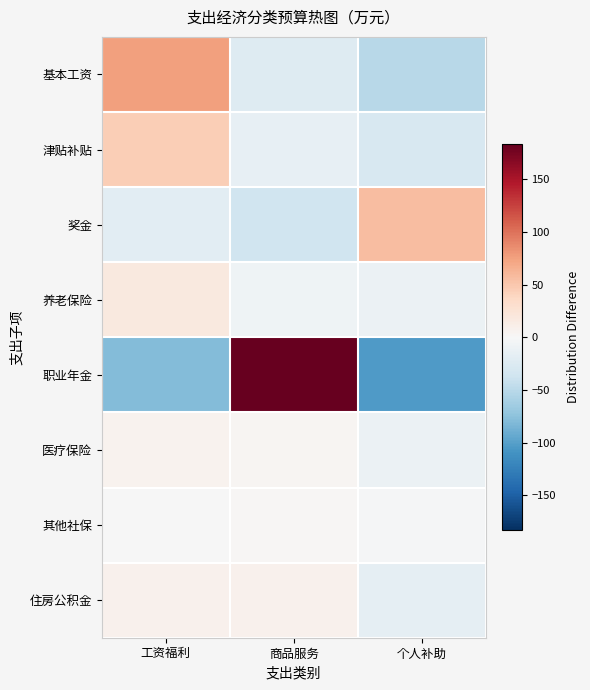

List the series in order of their peak value, highest first.

职业年金, 基本工资, 奖金, 津贴补贴, 养老保险, 住房公积金, 医疗保险, 其他社保